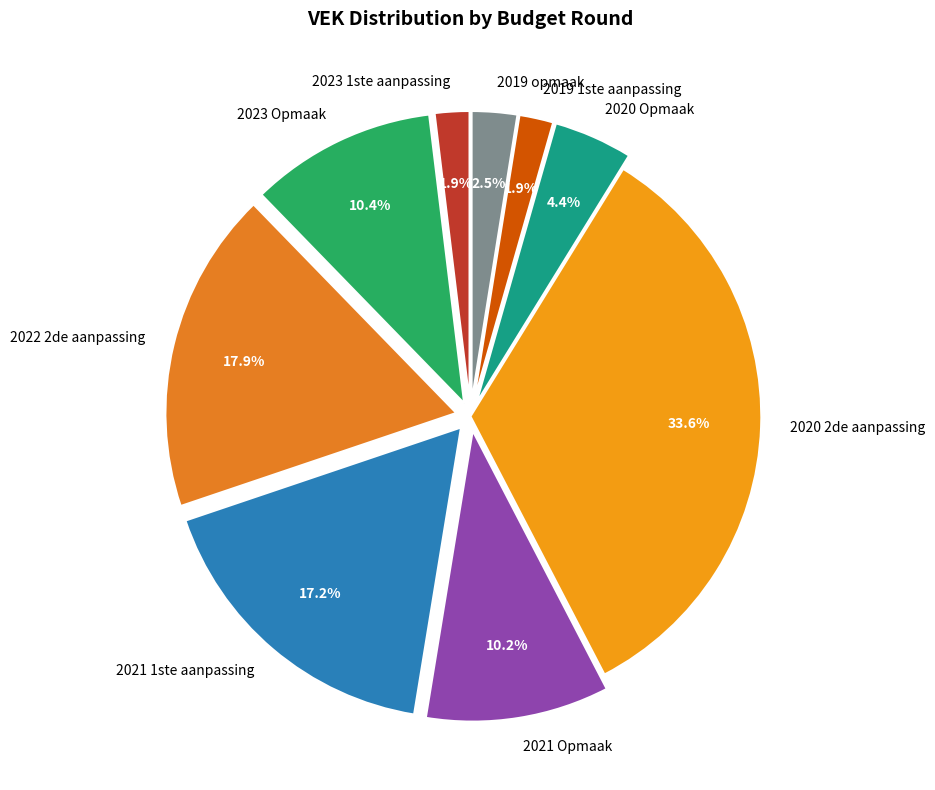

True or false: 2021 1ste aanpassing accounts for 8% of the total.

False